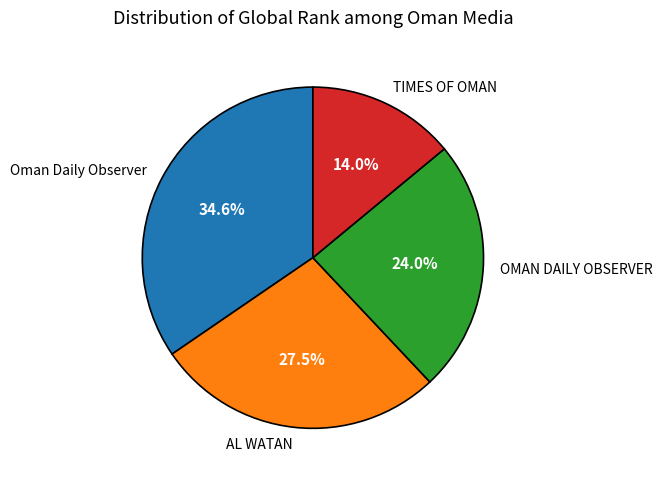

Is there any slice that represents more than half of the pie?

No